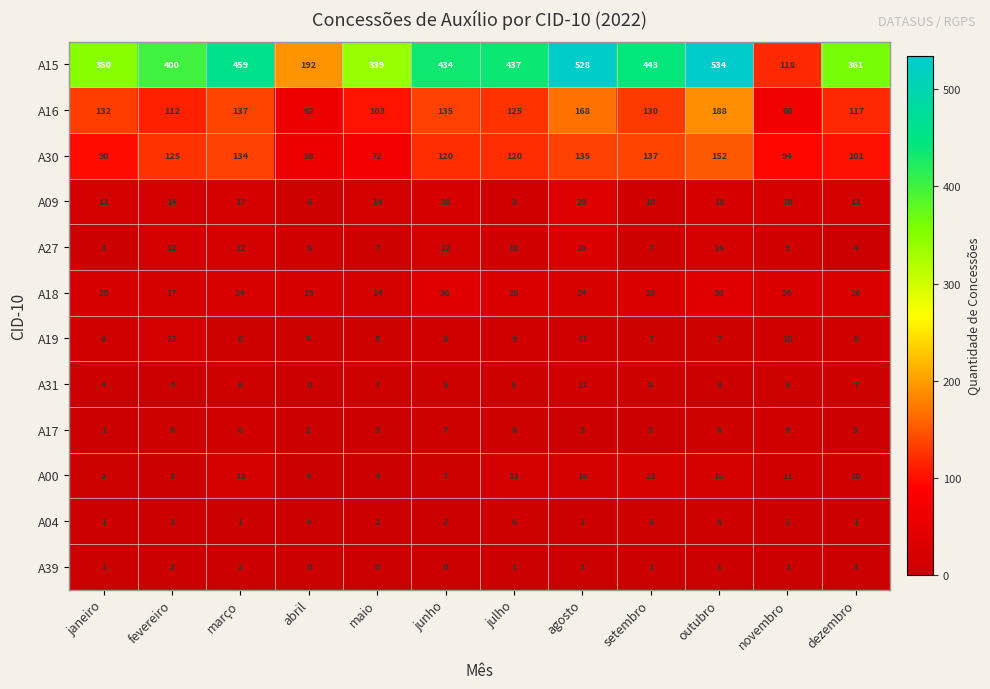

Count the number of data series in this chart.

12